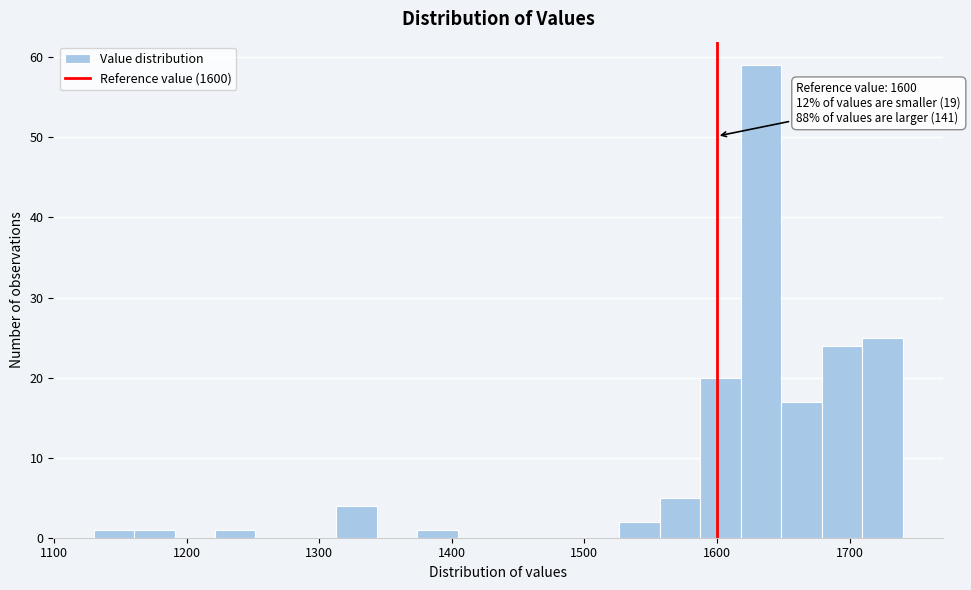

Read against the x-axis, roughly where is the centre of the tallest bar?

1630